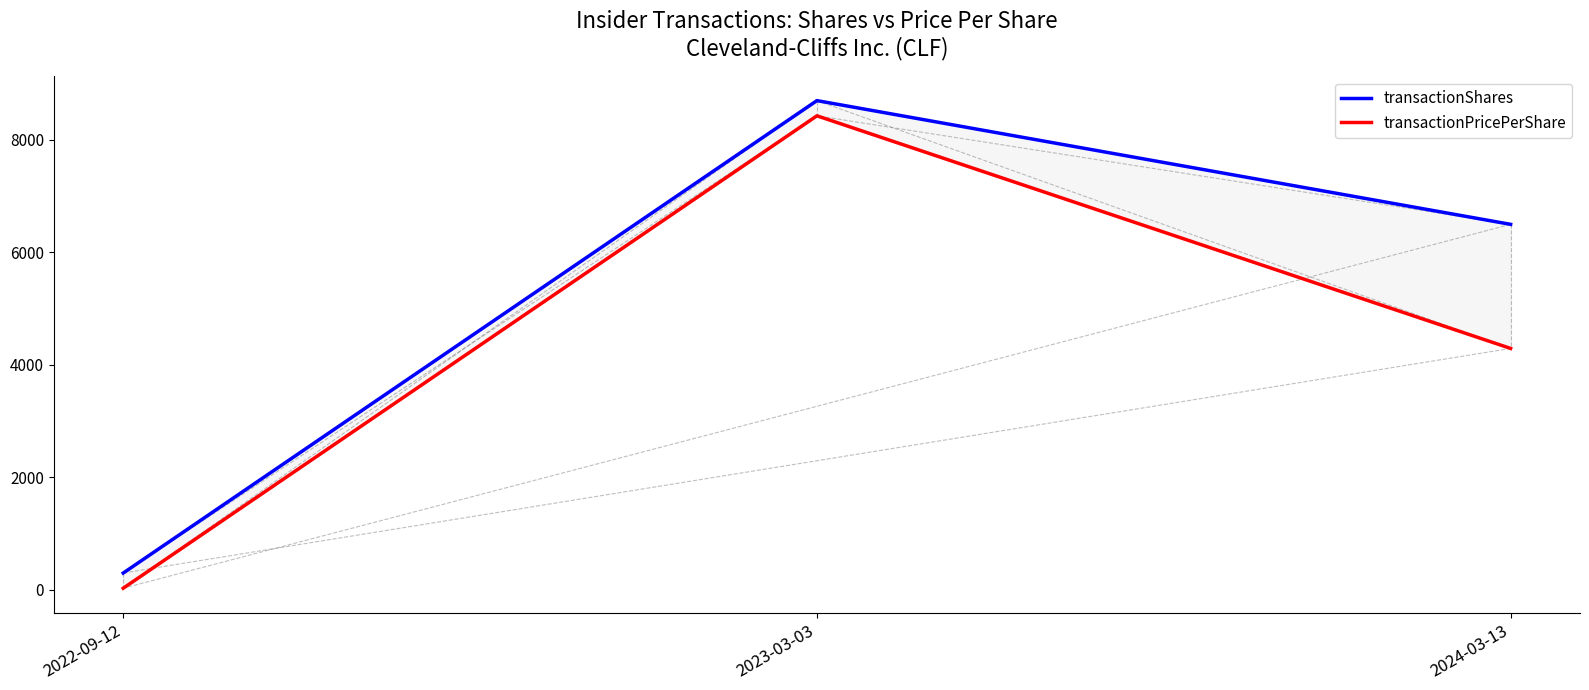

What is the minimum value shown in the chart?

30.0